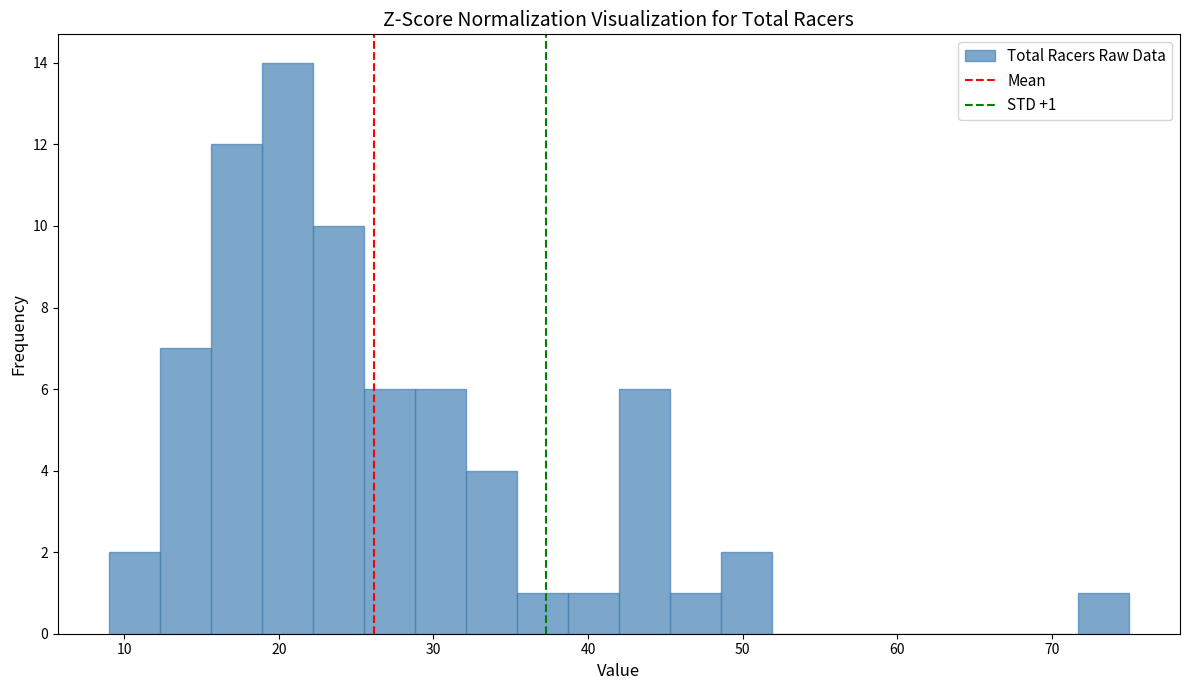

Around what value on the x-axis is the tallest bar? Give the approximate position of its centre, as read against the axis.

21